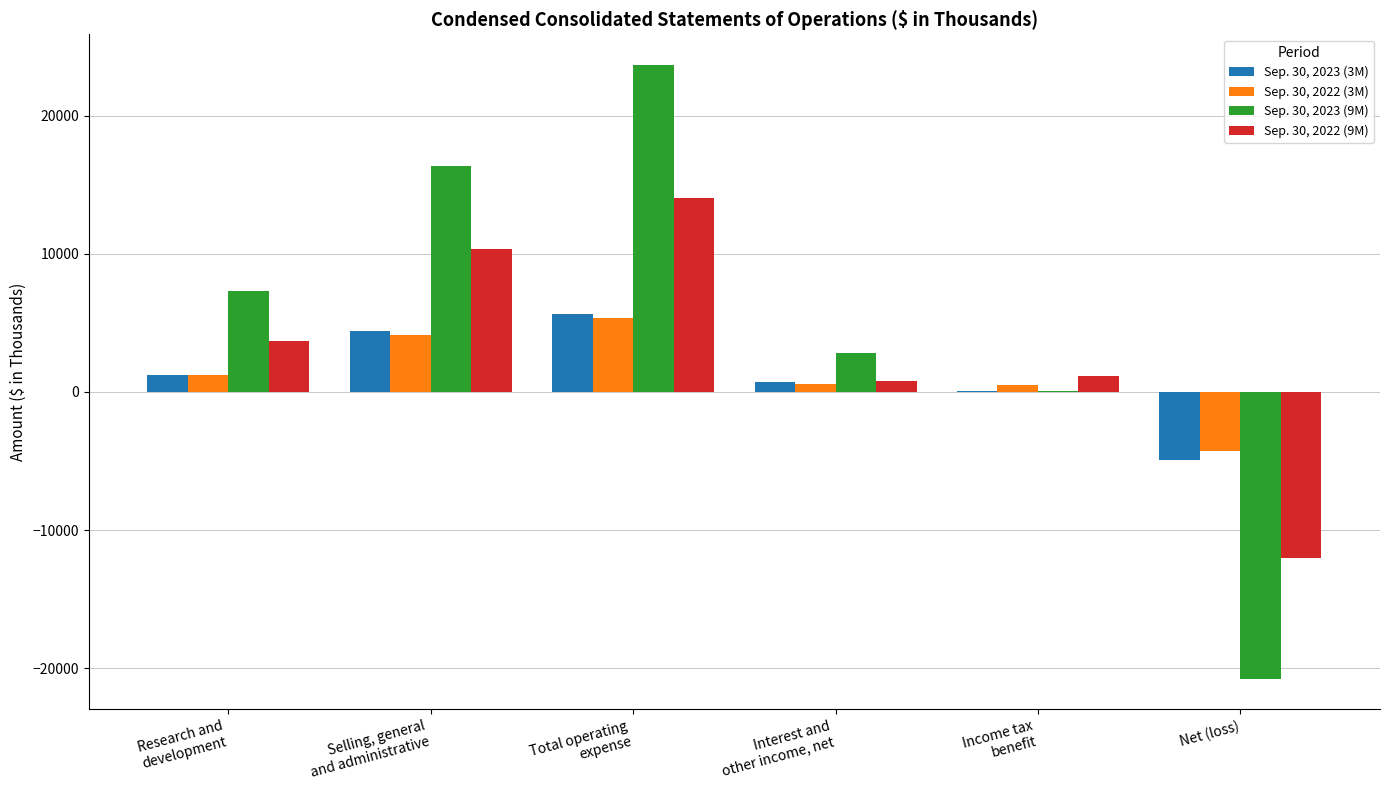

What is the maximum value shown in the chart?

23674